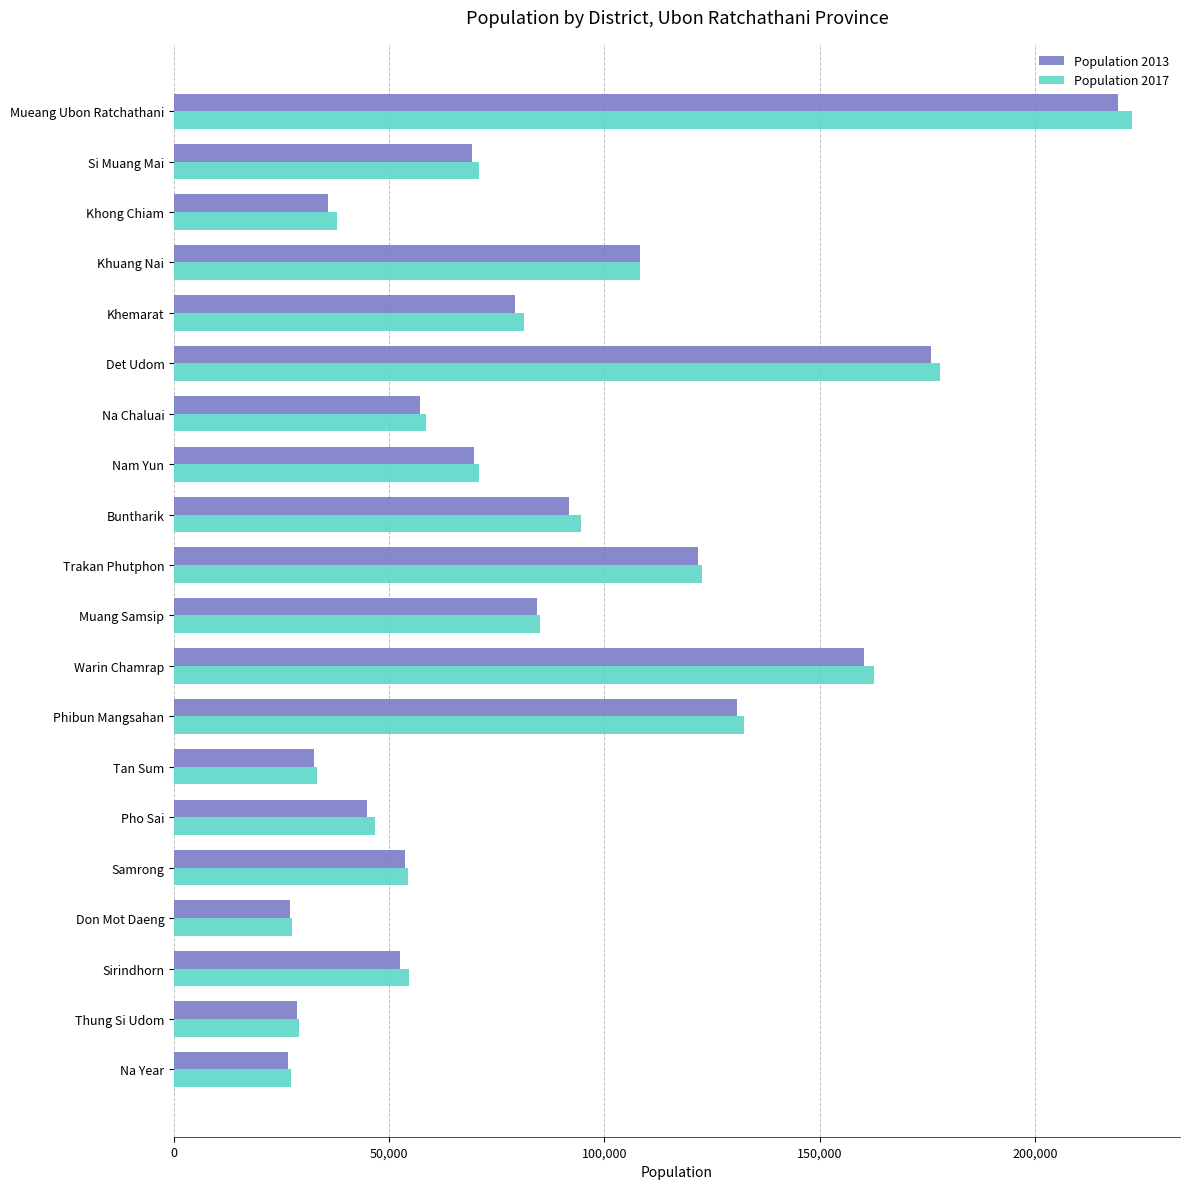

The Population 2013 series shows 41744 at Don Mot Daeng. True or false?

False